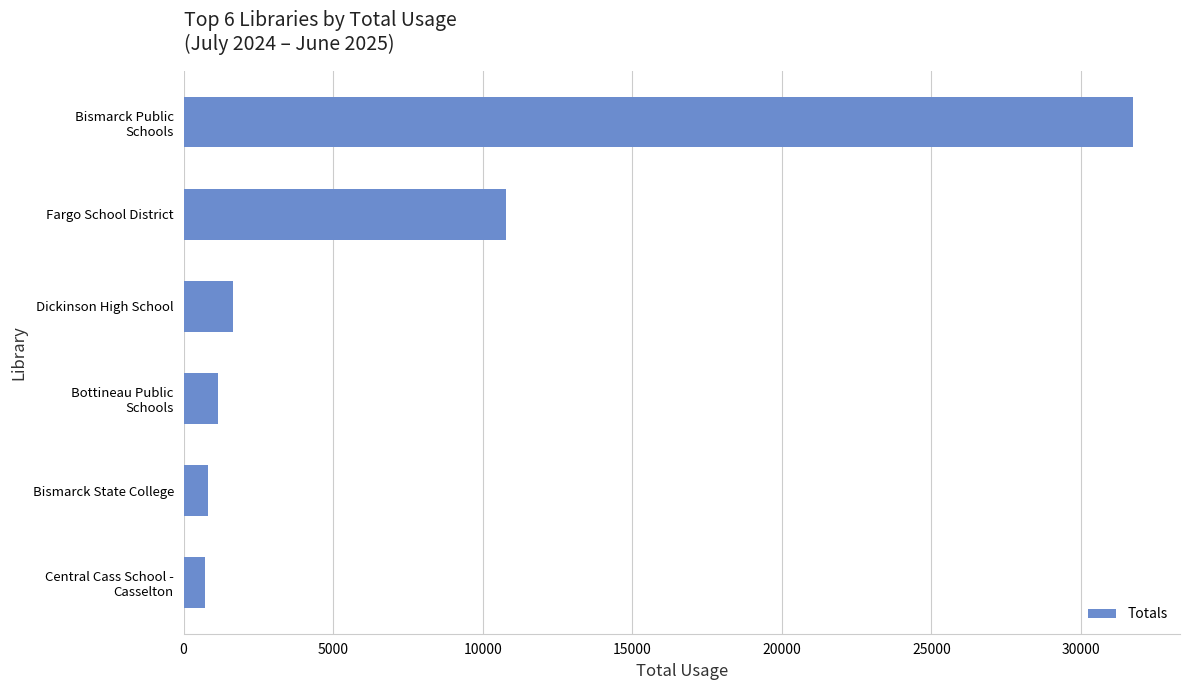

What is the difference between the second highest and minimum values?

10076